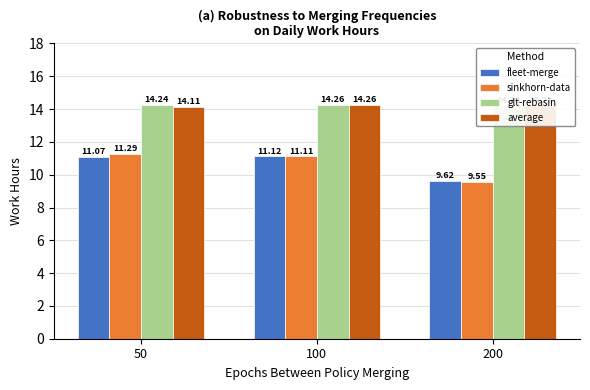

Reading left to right, transcribe all the data shown in this chart.

fleet-merge: 50=11.1	100=11.1	200=9.6
sinkhorn-data: 50=11.3	100=11.1	200=9.6
glt-rebasin: 50=14.2	100=14.3	200=14.2
average: 50=14.1	100=14.3	200=14.2